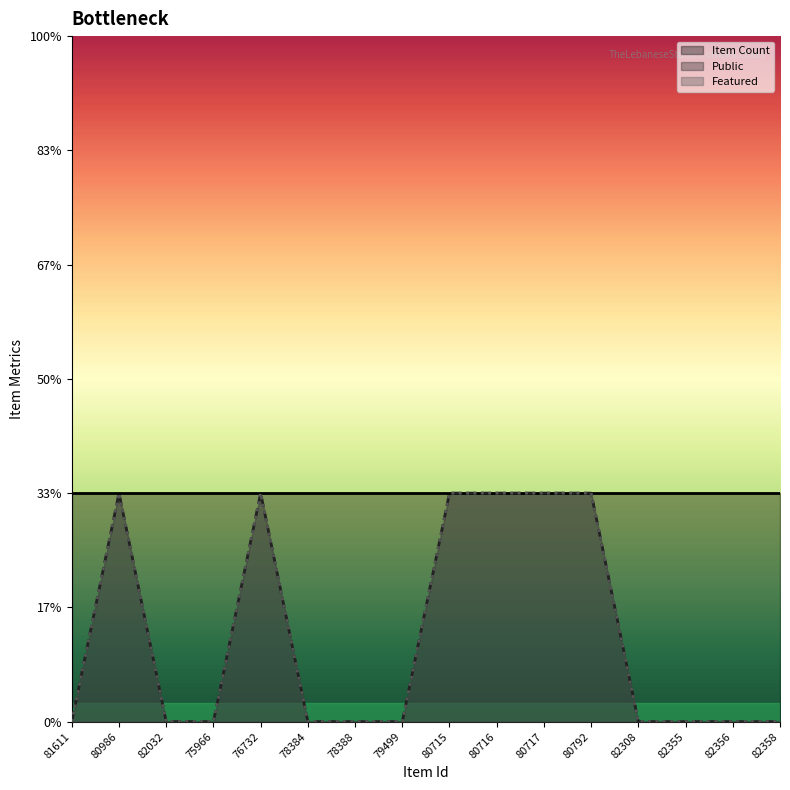

What are all the series names shown in the legend?

Item Count line, Public line, Featured line